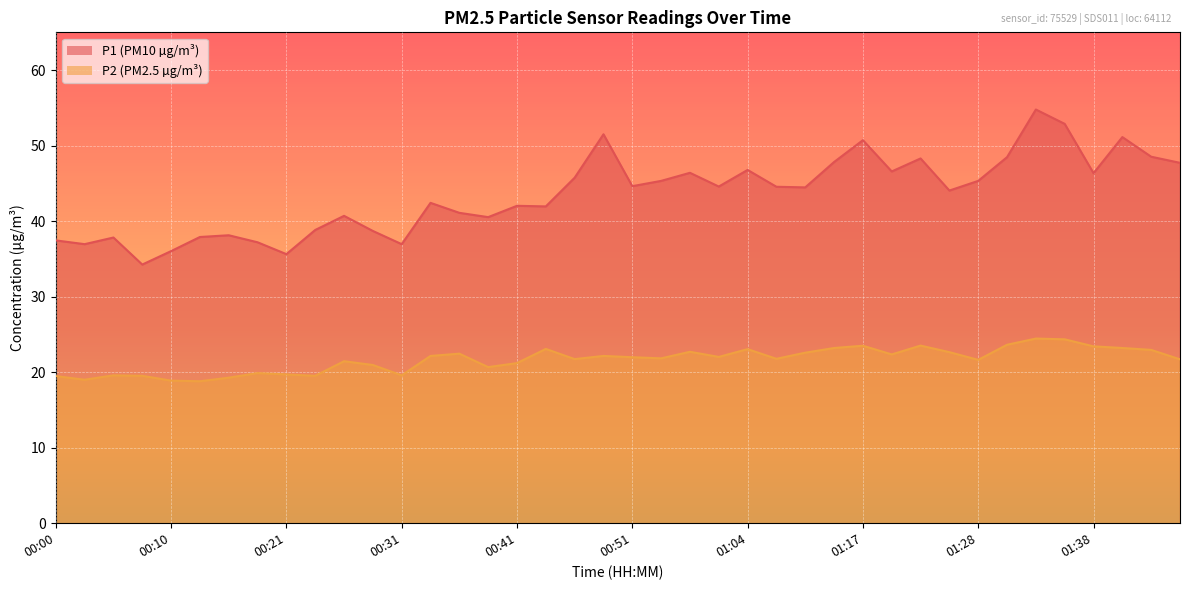

What is the label of the 36th point from the right?

00:10